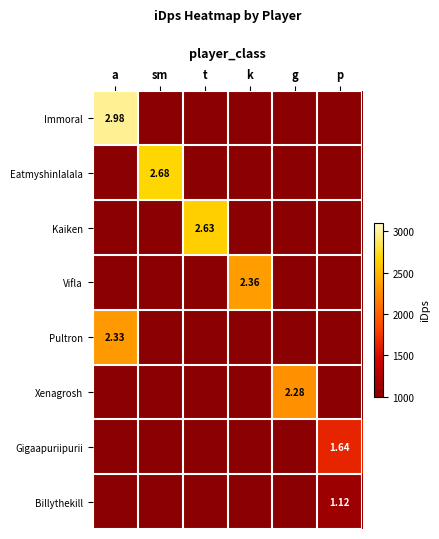

How many positive values does the Pultron series have?

1